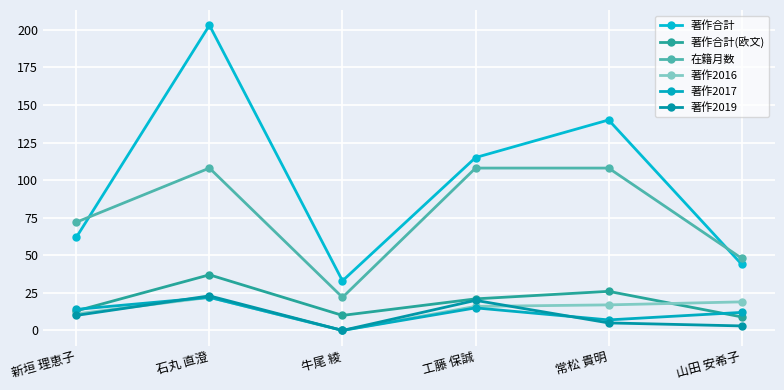

At which label does 著作2017 reach its peak?

石丸 直澄